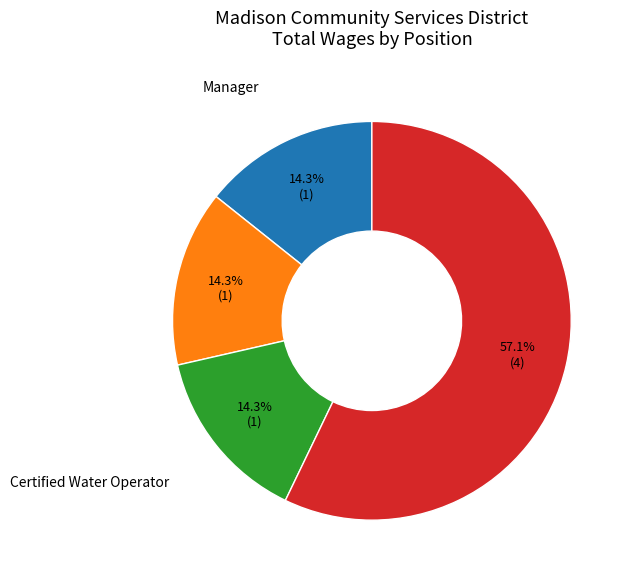

Is there a majority slice in this chart?

Yes